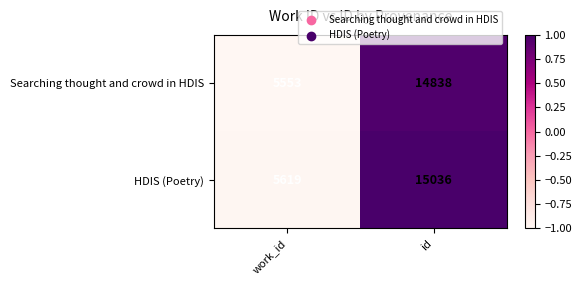

What is the total value across all series at id?

29874